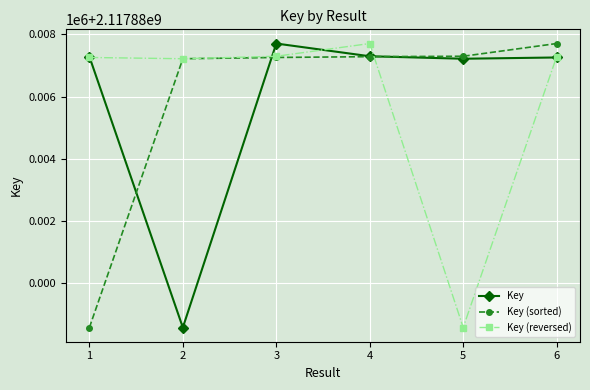

What are all the series names shown in the legend?

Key, Key (sorted), Key (reversed)